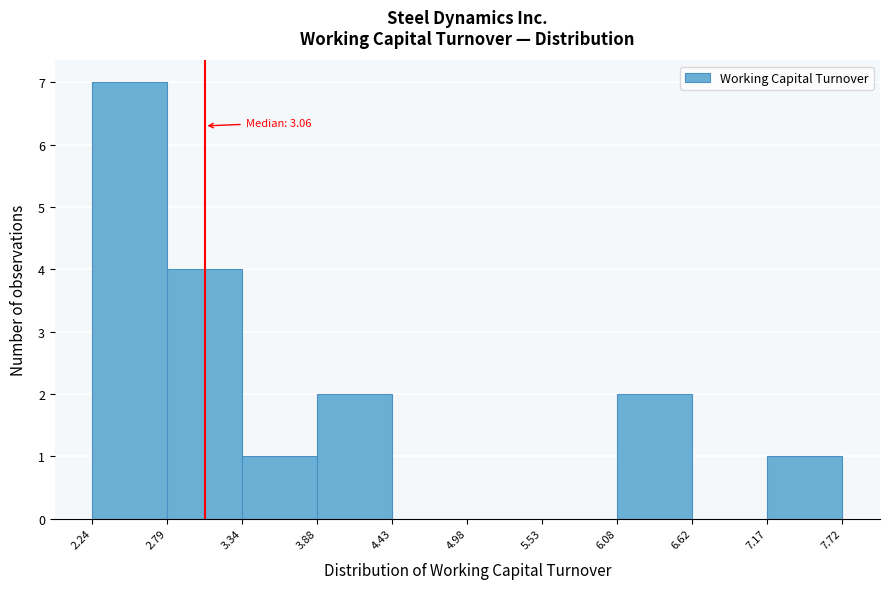

Over which range of the x-axis is the bar tallest?

2.24 to 2.79